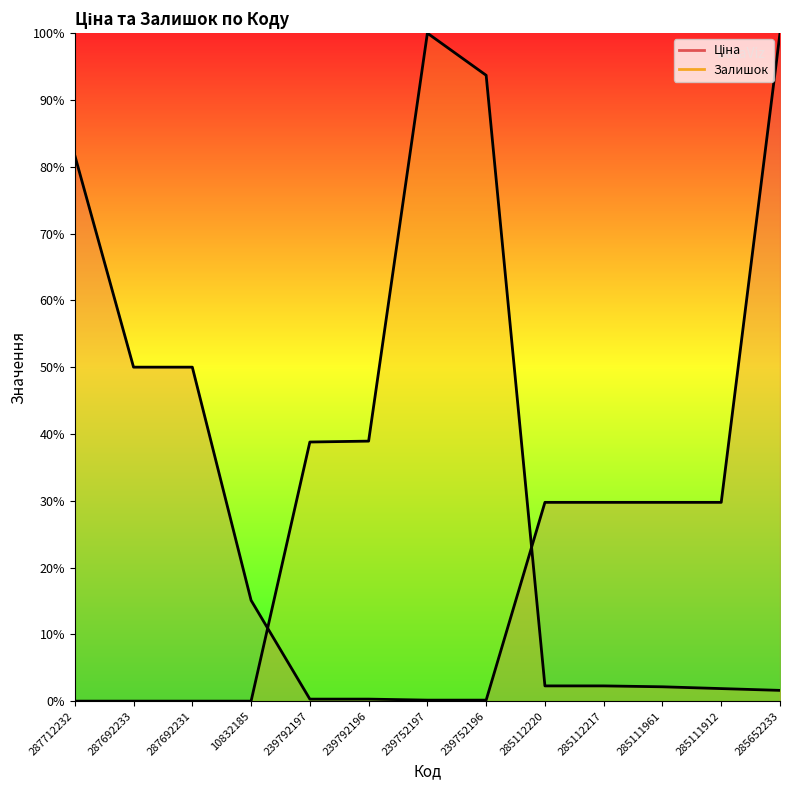

What is the greatest value displayed?

100.0